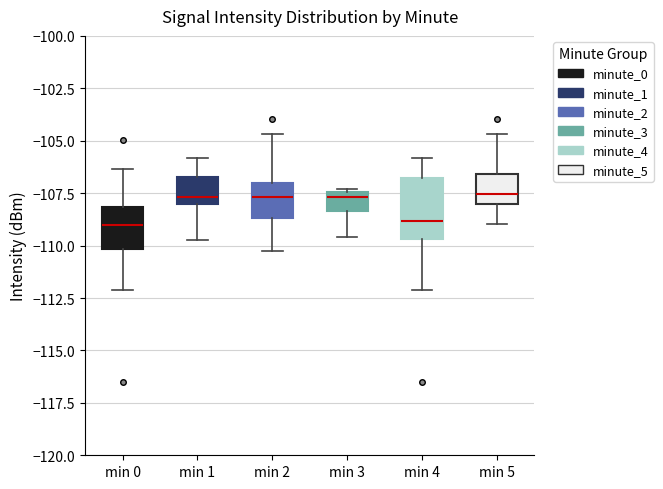

Reading left to right, read every box against the y-axis: the position of its median line, the range the box covers, and the ends of its whiskers. The values are not printed on the chart, so give them approximately, as read against the axis.

min 0: median -109.0, box -110.0 to -108.0, whiskers -112.0 to -106.5
min 1: median -107.5, box -108.0 to -106.5, whiskers -109.5 to -106.0
min 2: median -107.5, box -108.5 to -107.0, whiskers -110.5 to -104.5
min 3: median -107.5 (just below the box's upper edge), box -108.5 to -107.5, whiskers -109.5 to -107.5
min 4: median -109.0, box -109.5 to -107.0, whiskers -112.0 to -106.0
min 5: median -107.5, box -108.0 to -106.5, whiskers -109.0 to -104.5